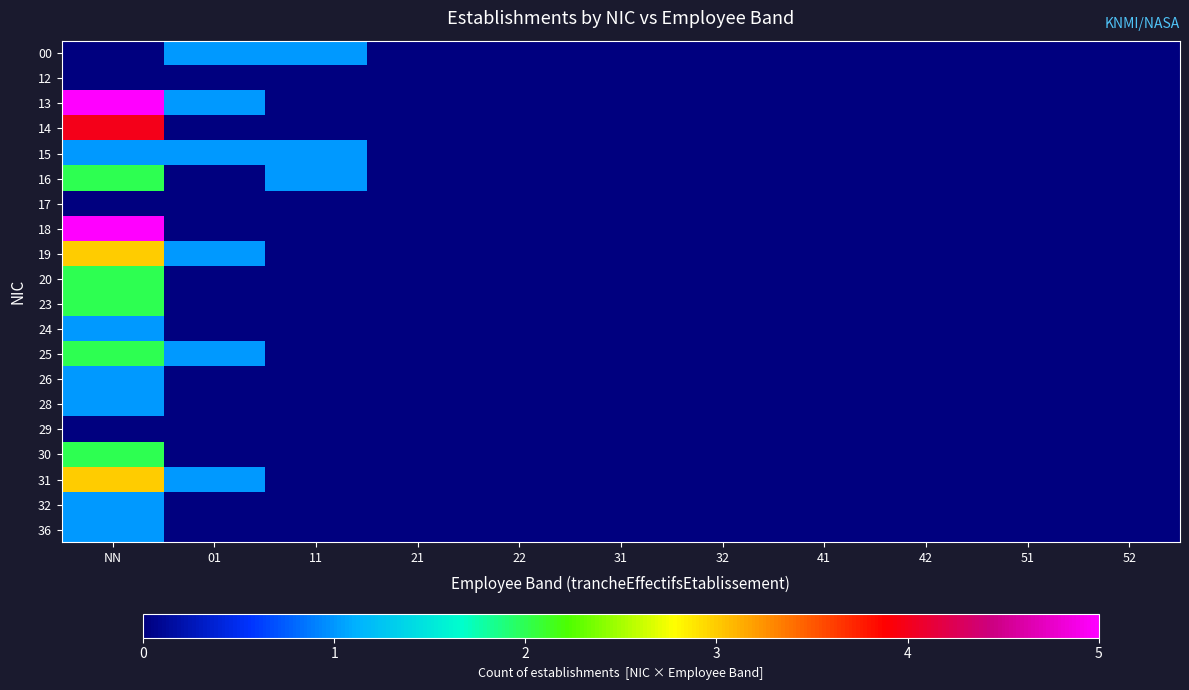

At which category is the sum across all series the highest?

NN